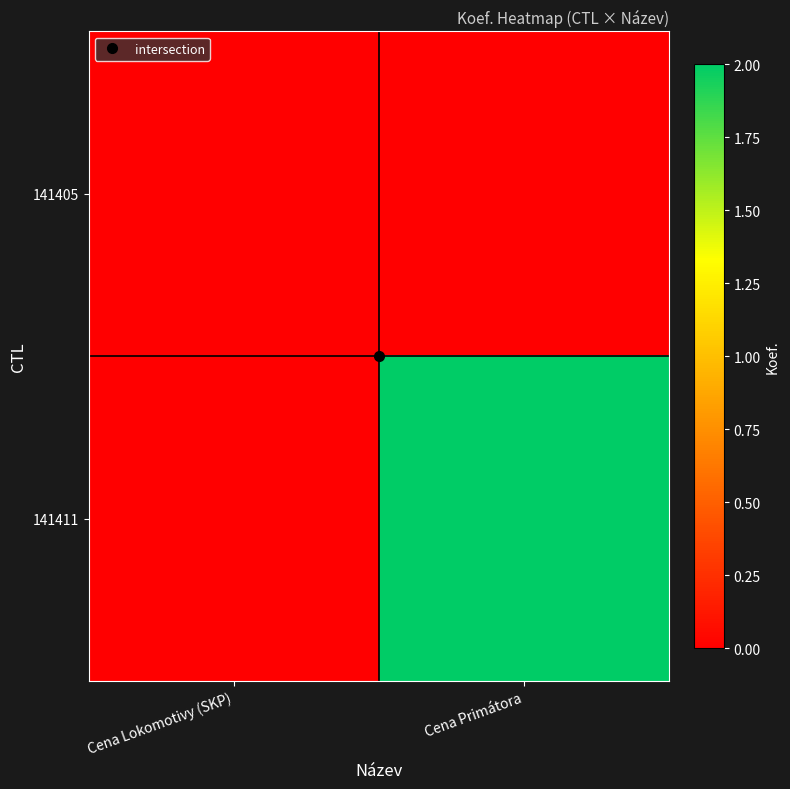

Reading left to right, extract all data points from this chart.

141405: Cena Lokomotivy (SKP)=0	Cena Primátora=0
141411: Cena Lokomotivy (SKP)=0	Cena Primátora=2